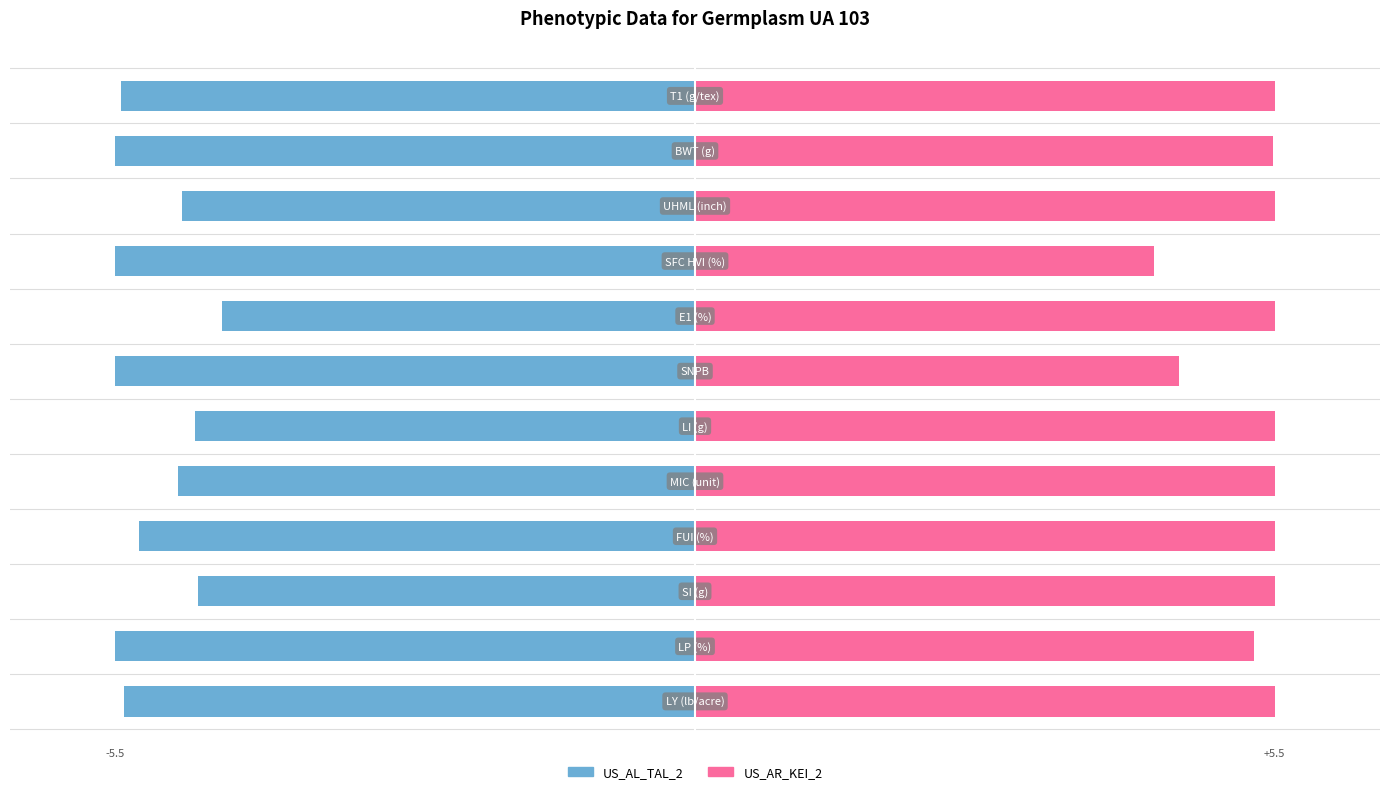

Reading right to left, transcribe all the data shown in this chart.

US_AL_TAL_2: 11=-5.4	10=-5.5	9=-4.9	8=-5.5	7=-4.5	6=-5.5	5=-4.7	4=-4.9	3=-5.3	2=-4.7	1=-5.5	0=-5.4
US_AR_KEI_2: 11=5.5	10=5.5	9=5.5	8=4.4	7=5.5	6=4.6	5=5.5	4=5.5	3=5.5	2=5.5	1=5.3	0=5.5